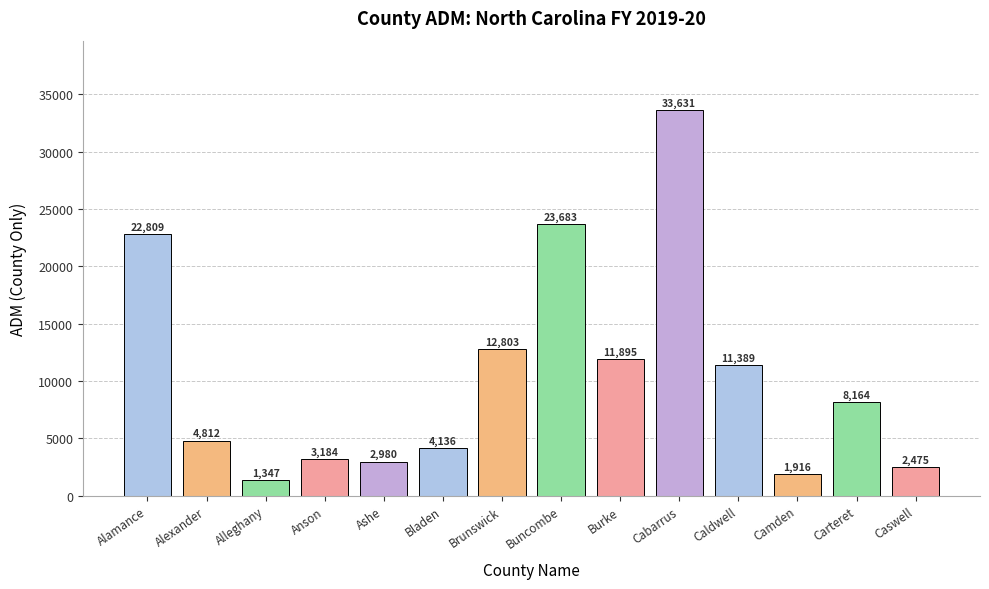

List the labels in order of value, largest first.

Cabarrus, Buncombe, Alamance, Brunswick, Burke, Caldwell, Carteret, Alexander, Bladen, Anson, Ashe, Caswell, Camden, Alleghany